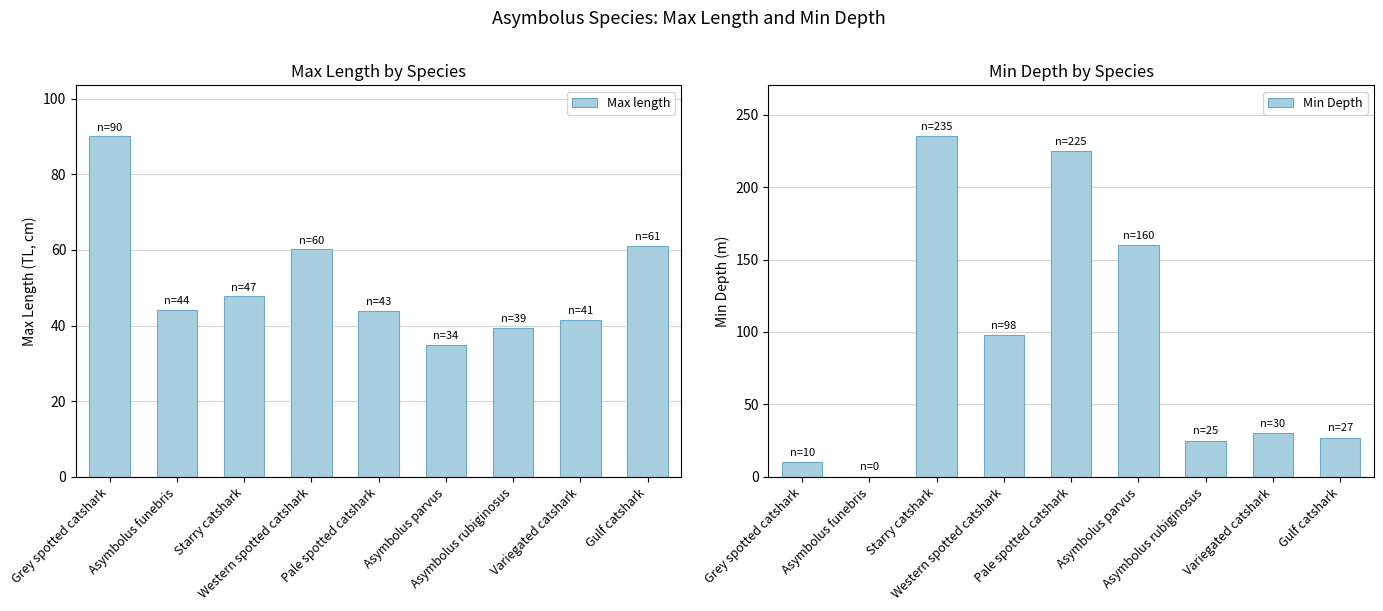

How many data points in Min Depth are less than 30?

4